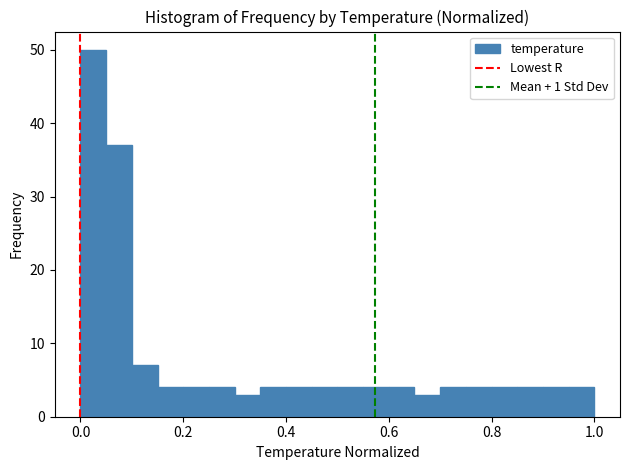

Around what value on the x-axis is the tallest bar? Give the approximate position of its centre, as read against the axis.

0.02